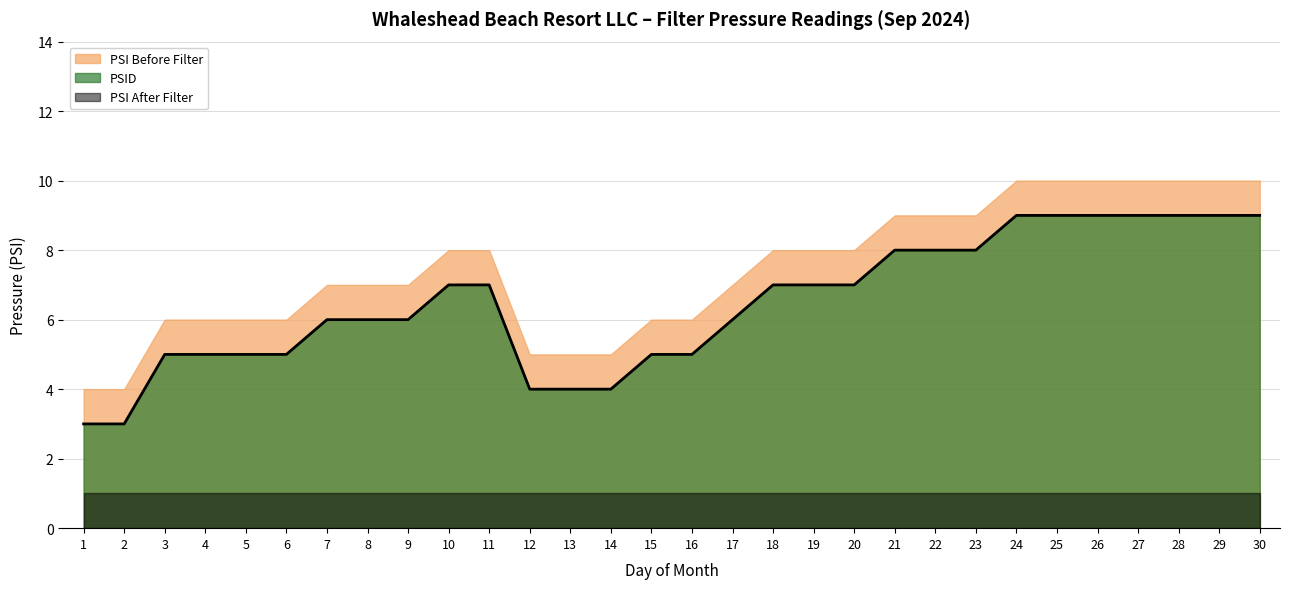

True or false: PSID and PSI After Filter intersect in this chart.

False